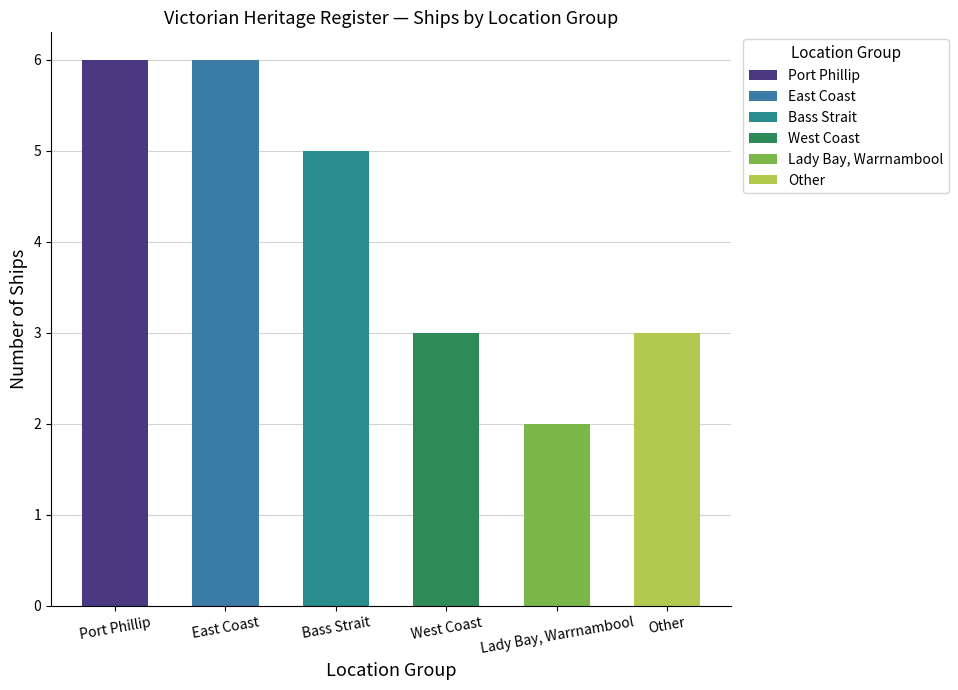

Does the chart contain stacked bars?

No